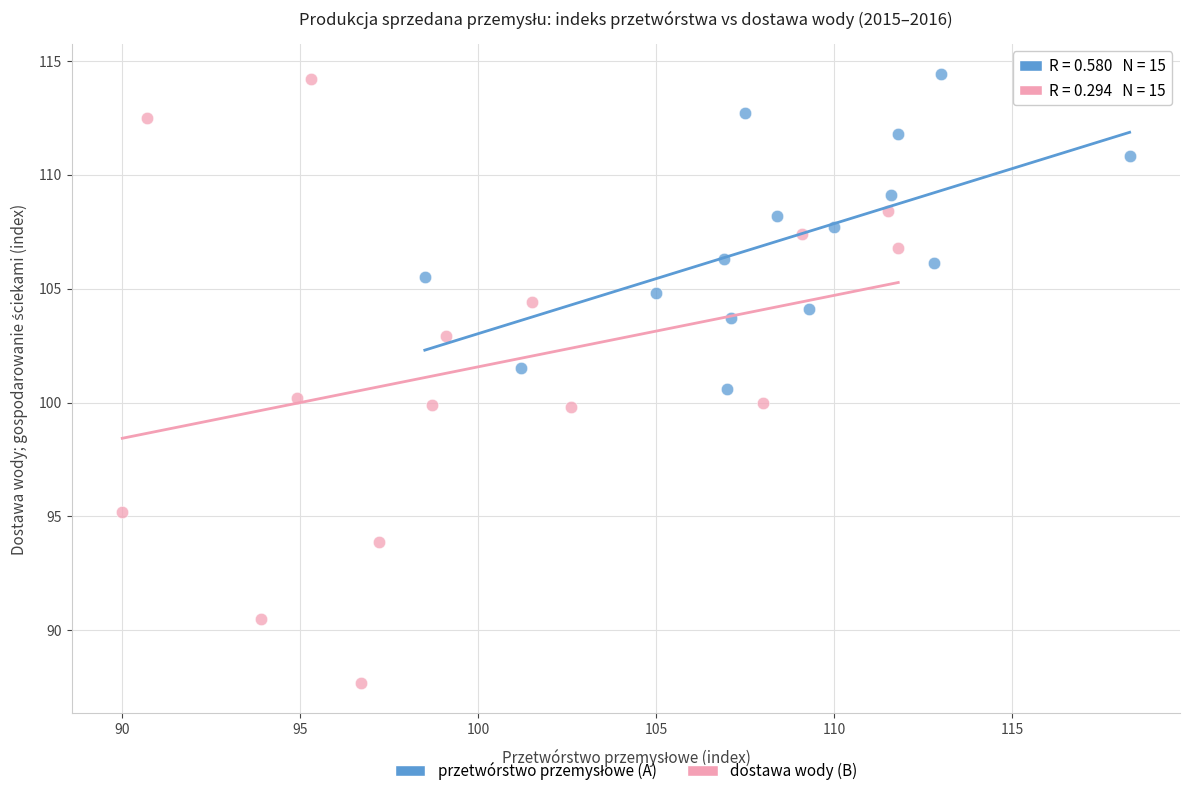

Which series has the largest Y range (max minus min)?

dostawa wody (B)